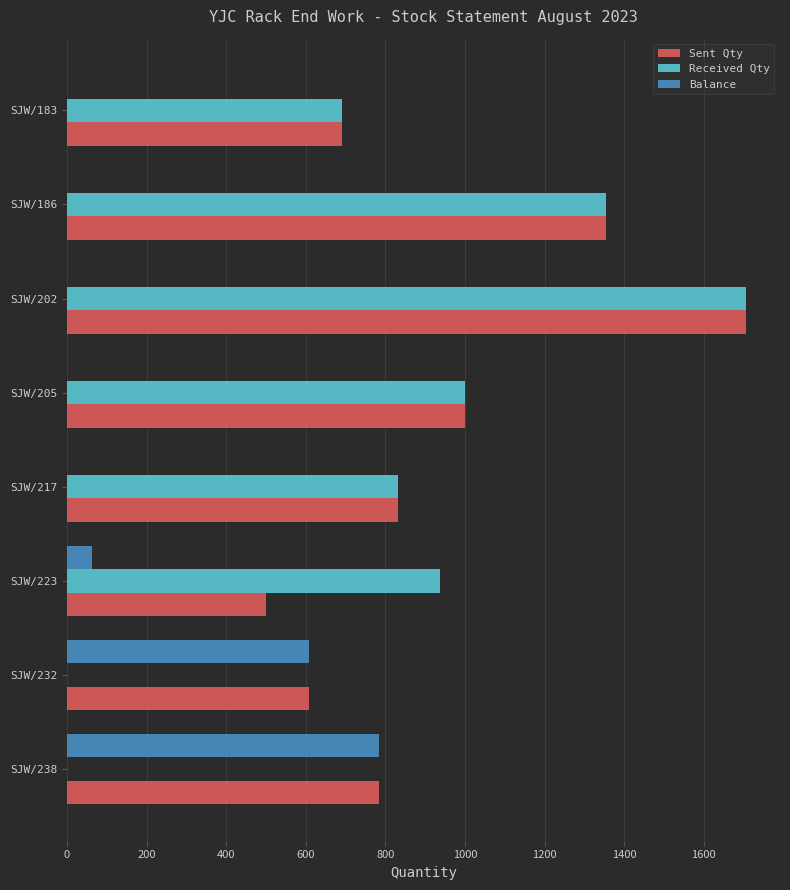

Is it true that Received Qty equals 937 at SJW/223?

True